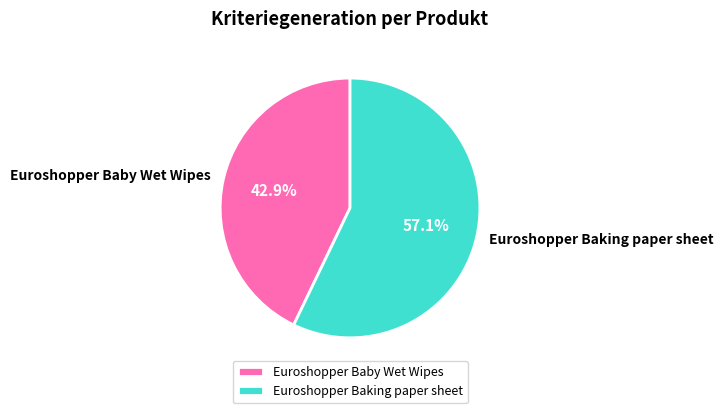

Approximately how many times larger is the value at Euroshopper Baking paper sheet compared to Euroshopper Baby Wet Wipes?

1.3